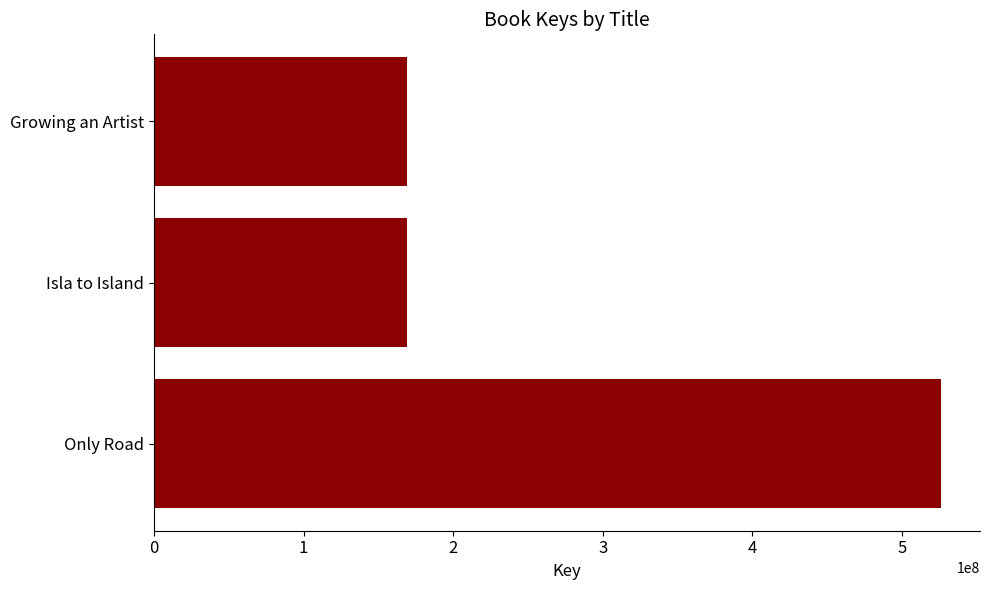

The value at Isla to Island is 168875642. True or false?

True